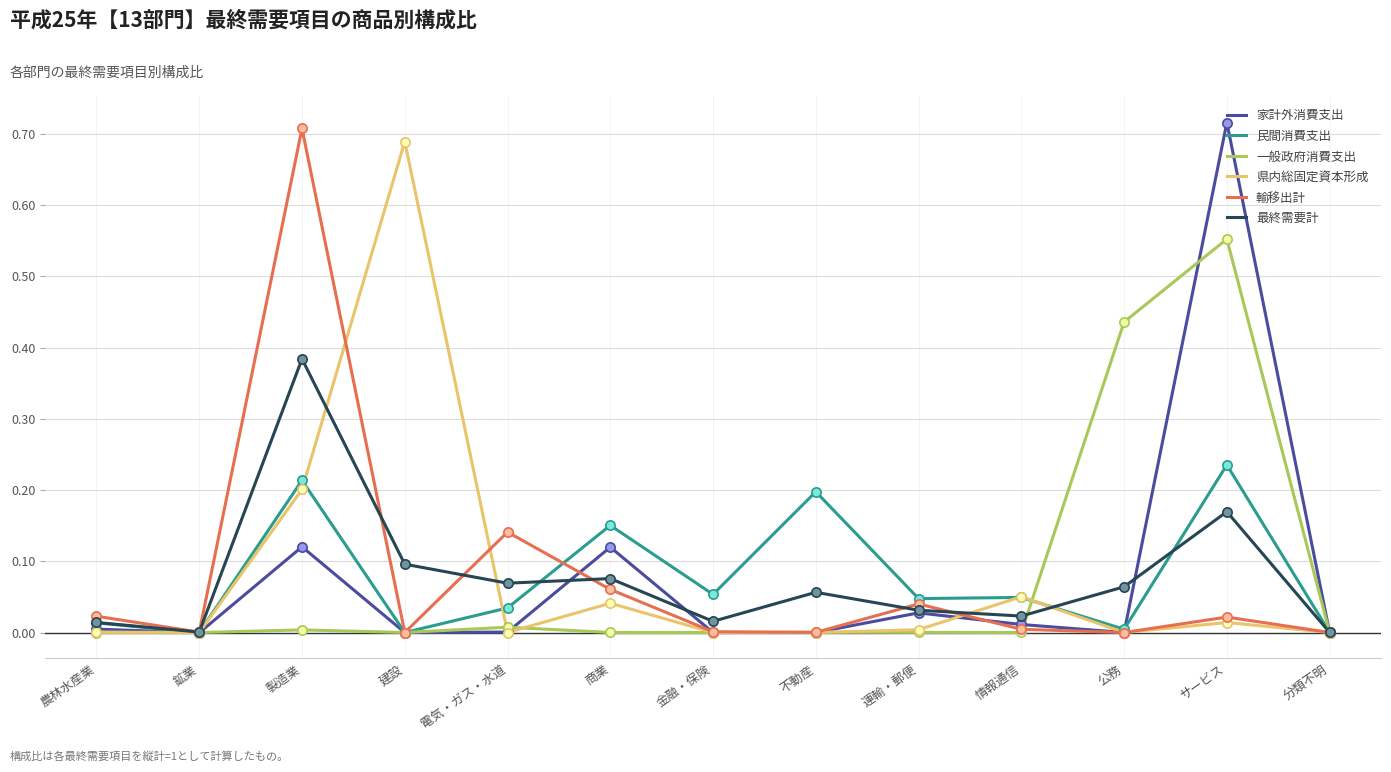

What is the total value across all series at 電気・ガス・水道?

0.3